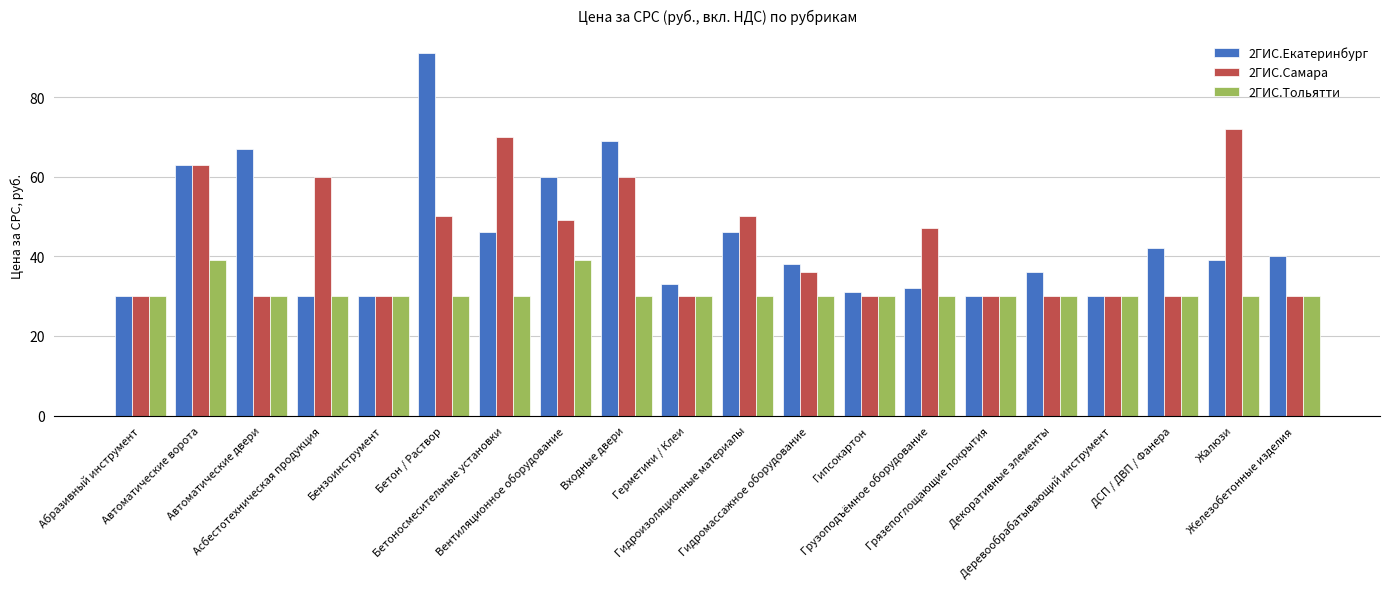

Between Вентиляционное оборудование and Грязепоглощающие покрытия, which series saw the biggest shift?

2ГИС.Екатеринбург